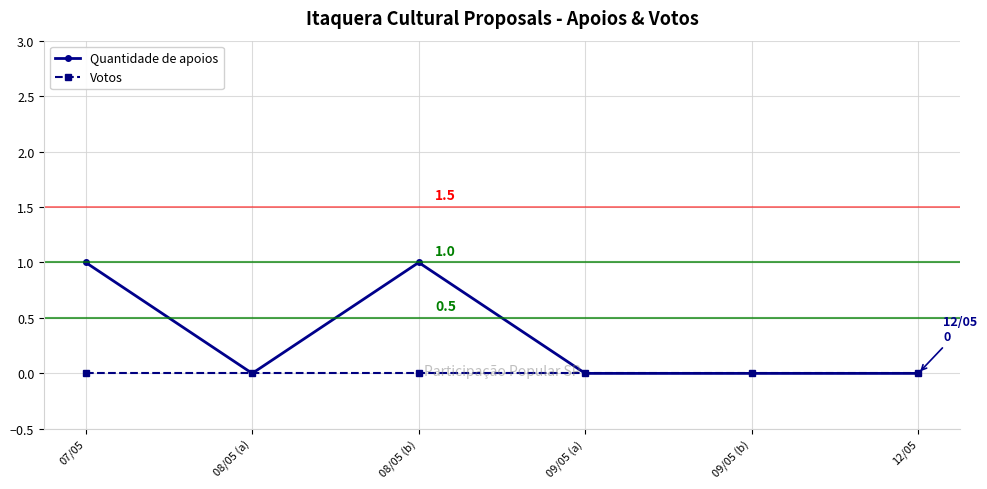

Count the number of categories in the chart.

6